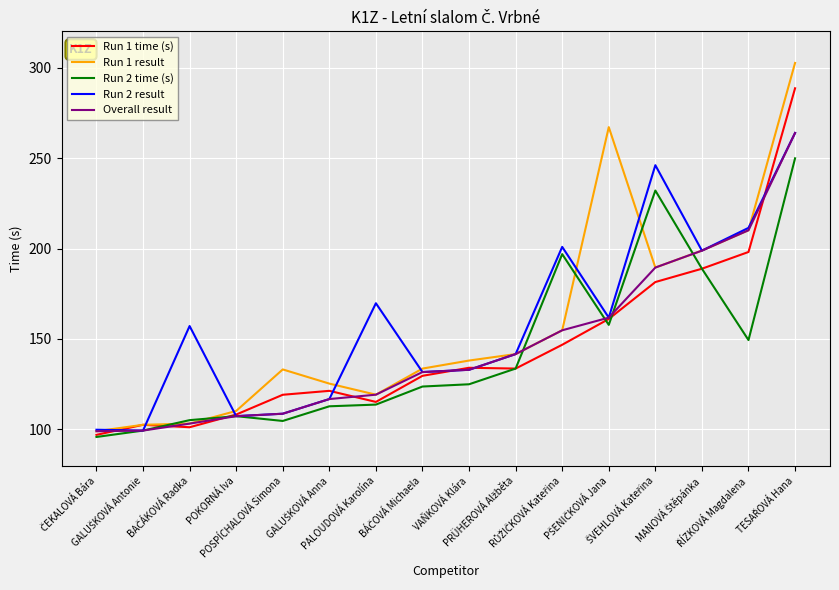

What is the difference between the maximum and minimum values in the Overall result series?

164.8